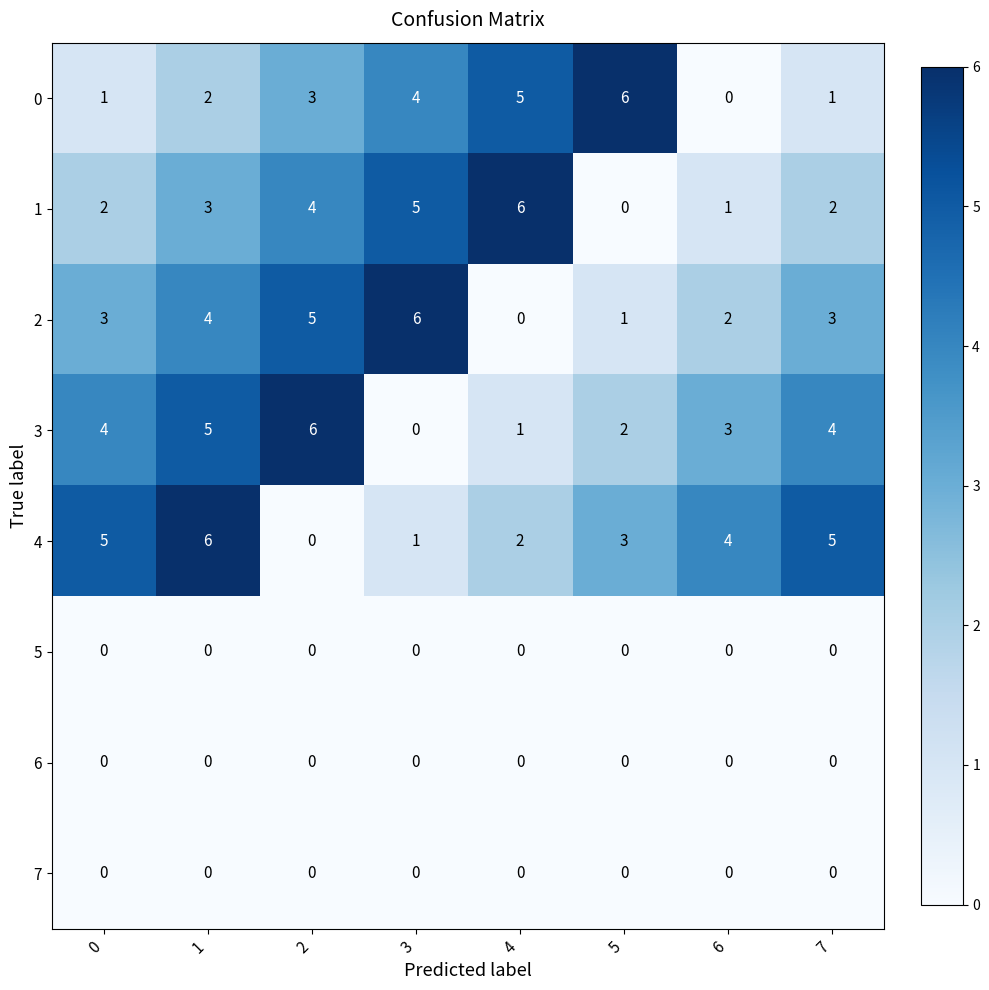

Is it true that 3 equals 5 at 6?

False